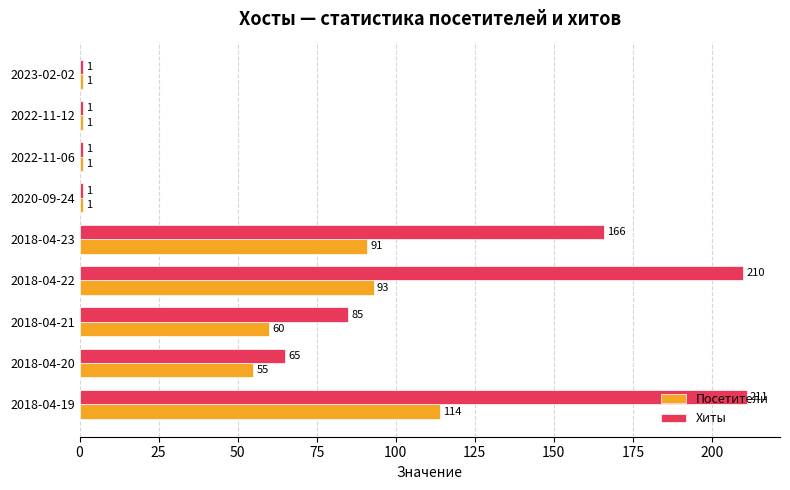

At which category is the sum across all series the highest?

2018-04-19